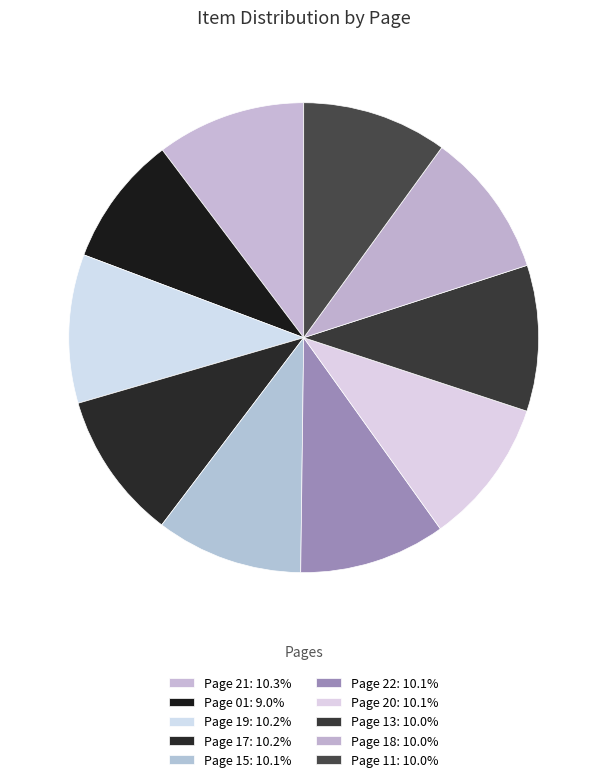

Count the number of slices in the pie.

10